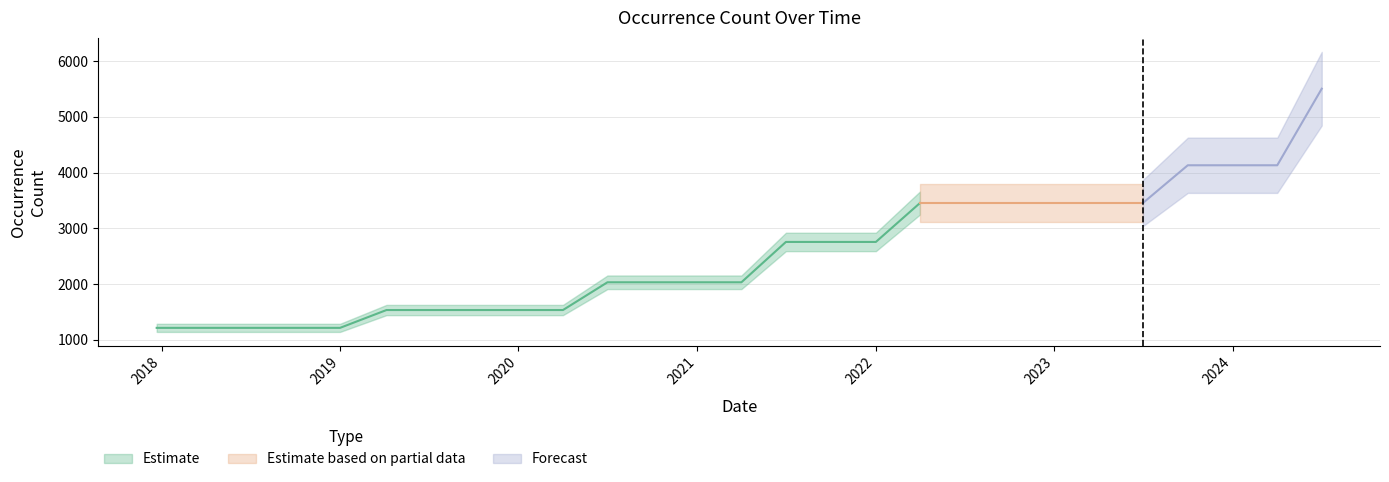

Rank the categories by value from highest to lowest.

2024-07-01, 2023-10-01, 2024-01-01, 2024-04-01, 2022-04-01, 2022-07-01, 2022-10-01, 2023-01-01, 2023-04-01, 2023-07-01, 2021-07-01, 2021-10-01, 2022-01-01, 2020-07-01, 2020-10-01, 2021-01-01, 2021-04-01, 2019-04-06, 2019-07-01, 2019-10-09, 2020-01-01, 2020-04-01, 2017-12-22, 2018-04-09, 2018-07-11, 2018-09-28, 2019-01-01